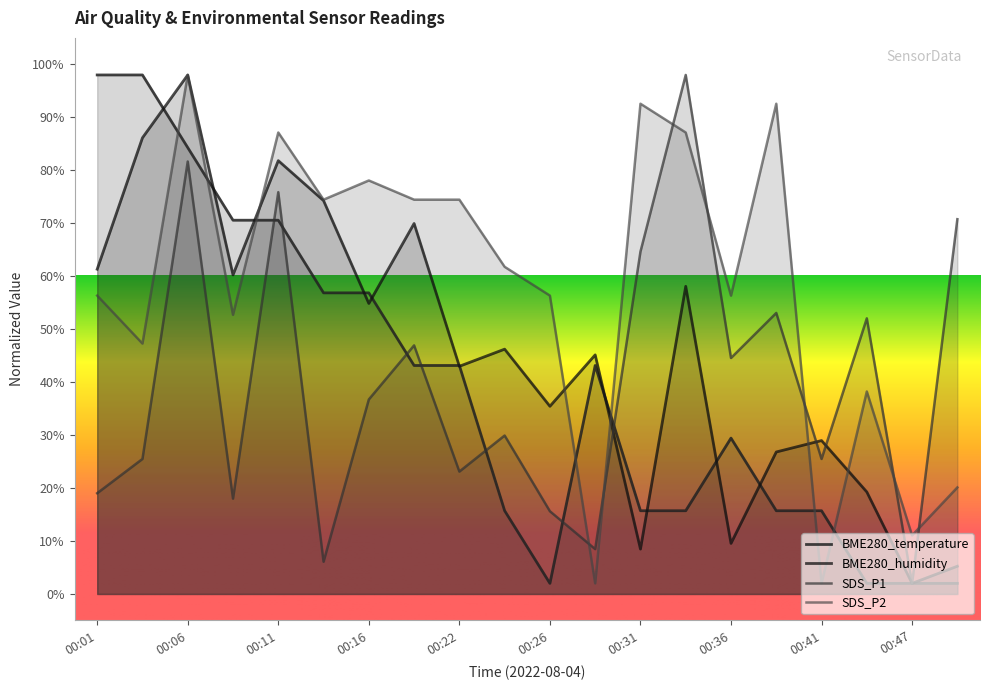

At which category does SDS_P2 reach its first local peak?

00:06